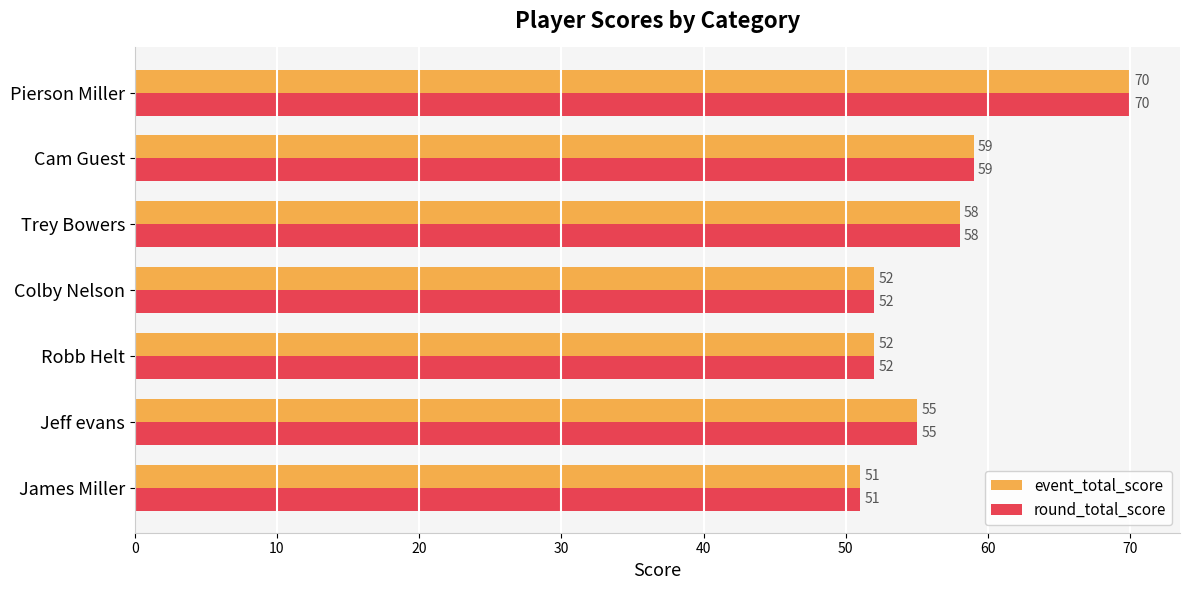

At which label is event_total_score closest to 60?

Cam Guest